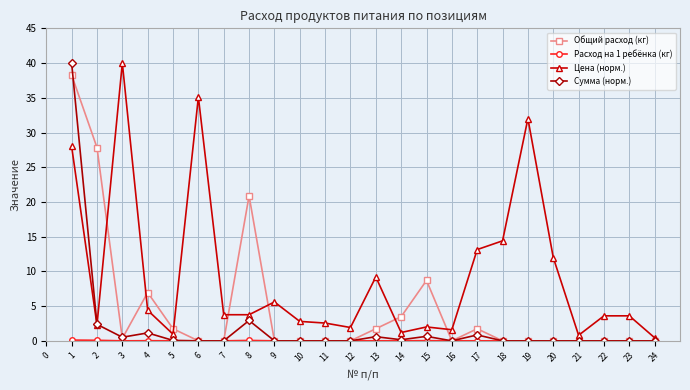

Which series has the largest total across all categories?

Цена (норм.)